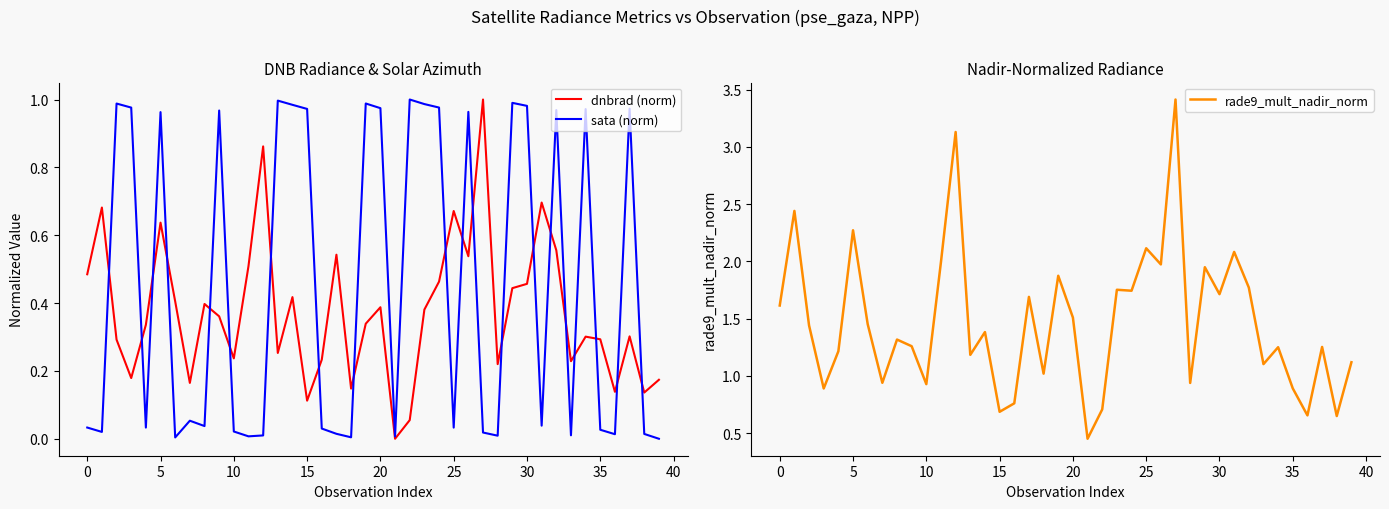

The rade9_mult_nadir_norm series shows 0.2 at 35. True or false?

False